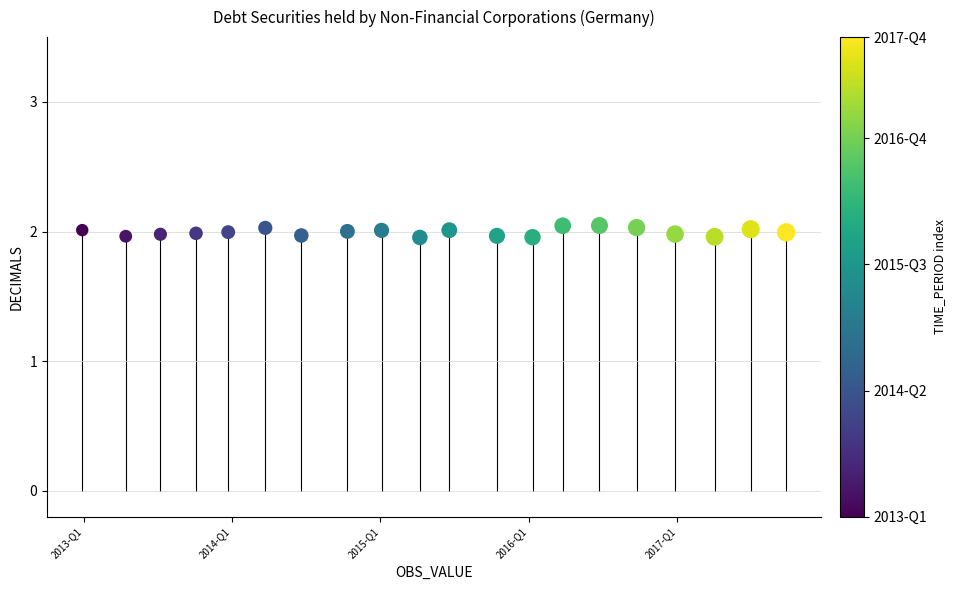

What is the range of X values (max minus min)?

19.0